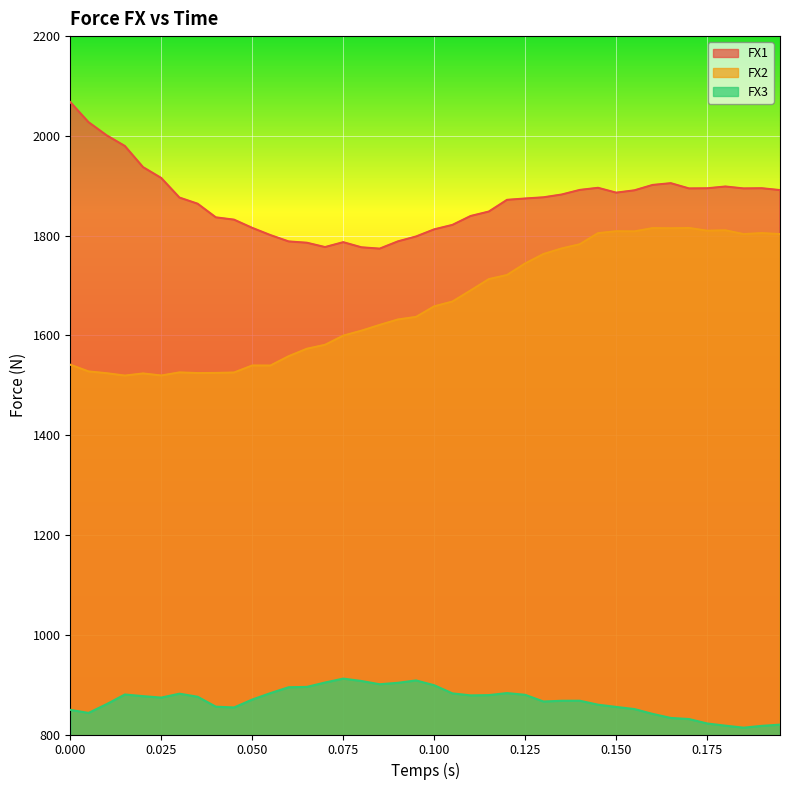

What is the difference between the second highest and minimum values in the FX1 series?

253.6